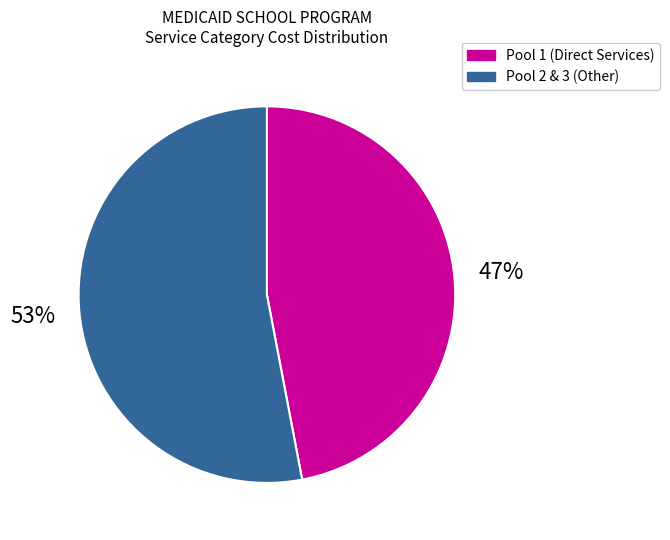

Do Pool 1 (Direct Services) and Pool 2 & 3 (Other) together represent more than half of the pie?

Yes